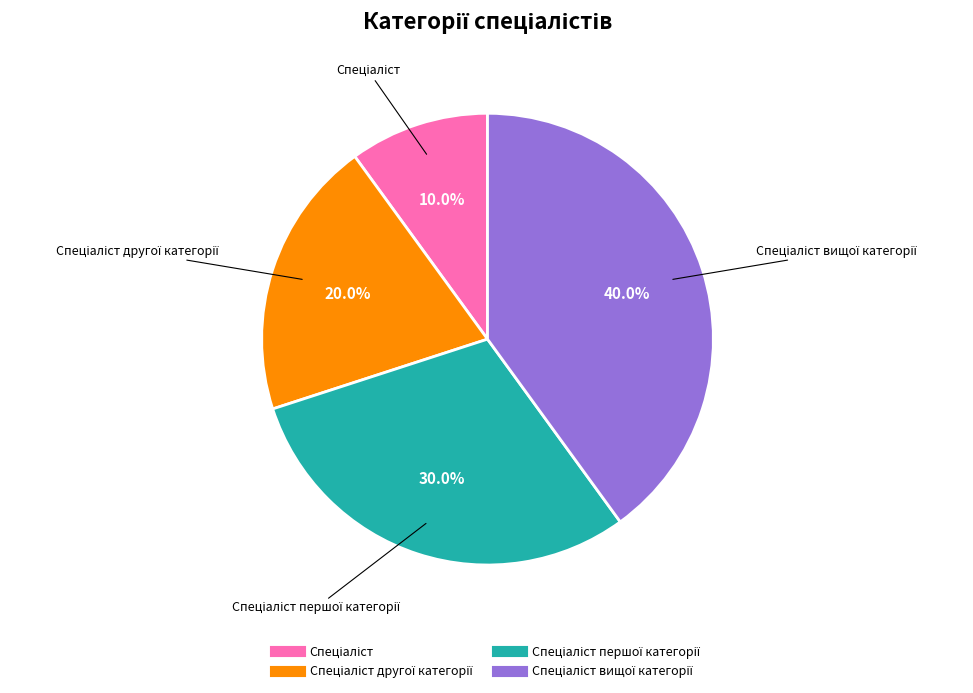

Is there a majority slice in this chart?

No